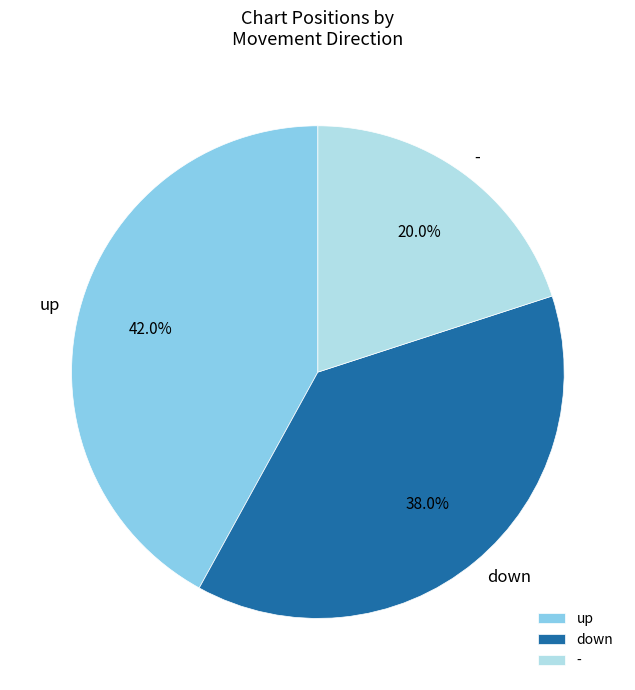

Rank the categories by value from highest to lowest.

up, down, -